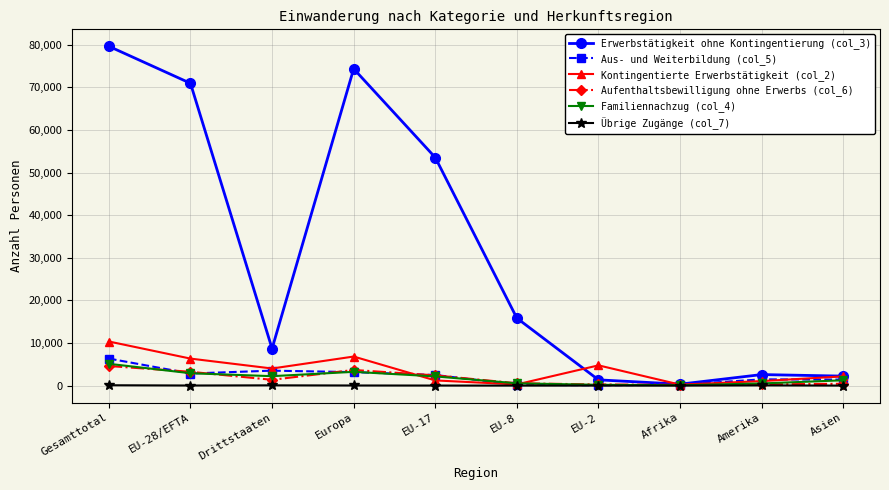

What is the sum of all Aufenthaltsbewilligung ohne Erwerbs (col_6) values?

16982